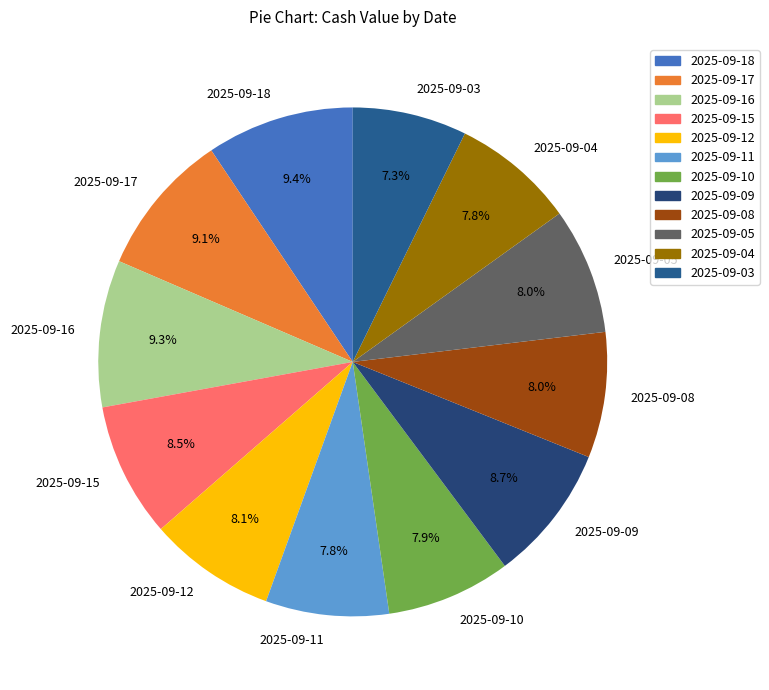

What percentage is NOT represented by 2025-09-10?

92.1%